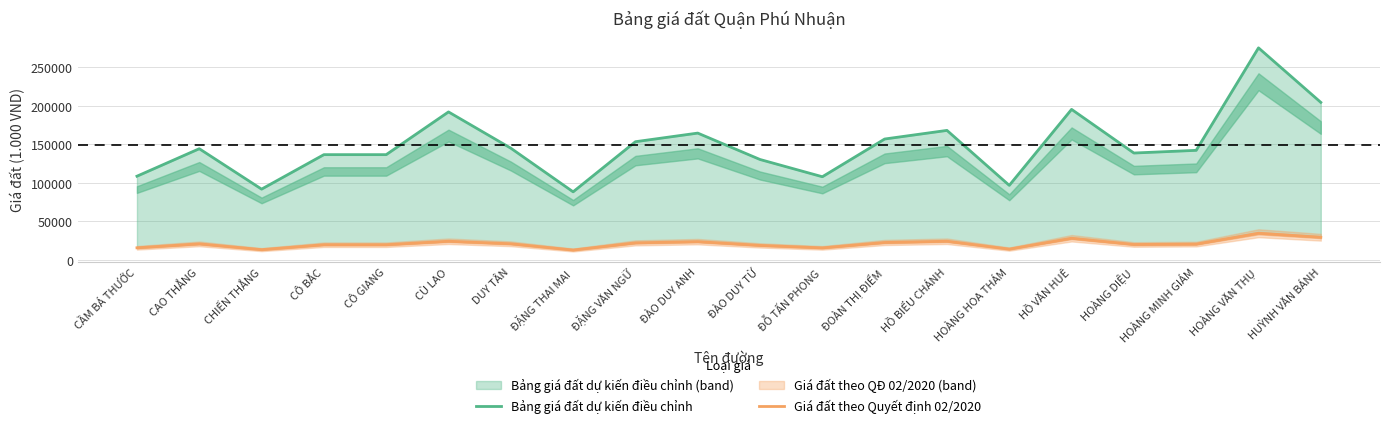

What is the label of the 14th point from the left?

HỒ BIỂU CHÁNH